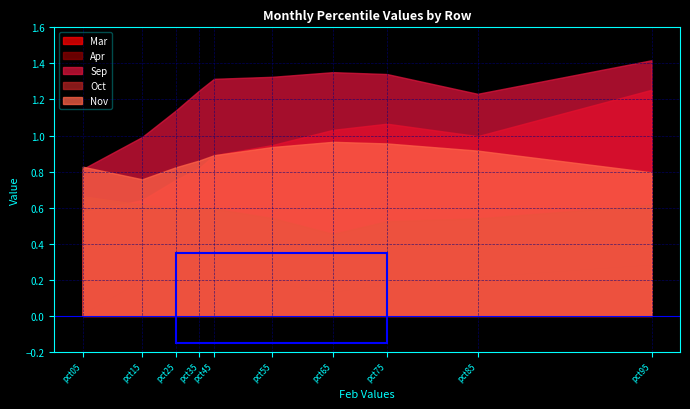

True or false: Sep has a value of 0.6 at pct75.

False